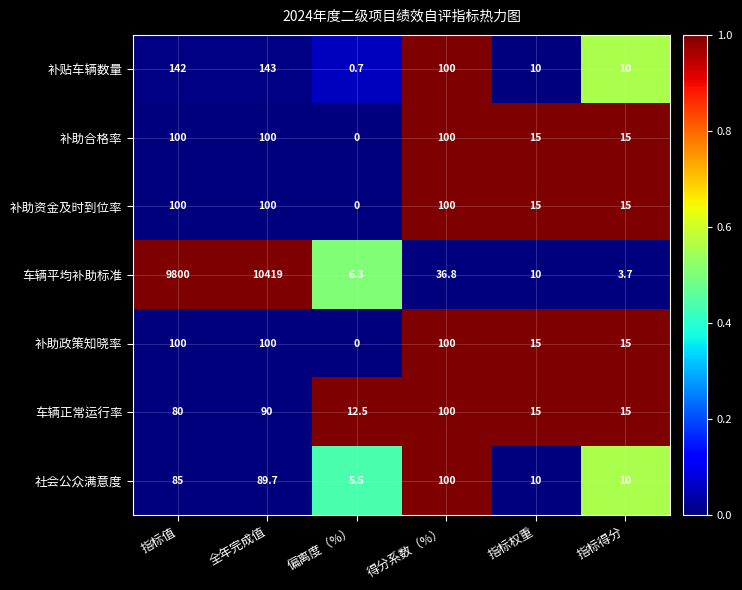

What is the difference between the 补贴车辆数量 values at 指标权重 and 全年完成值?

133.0